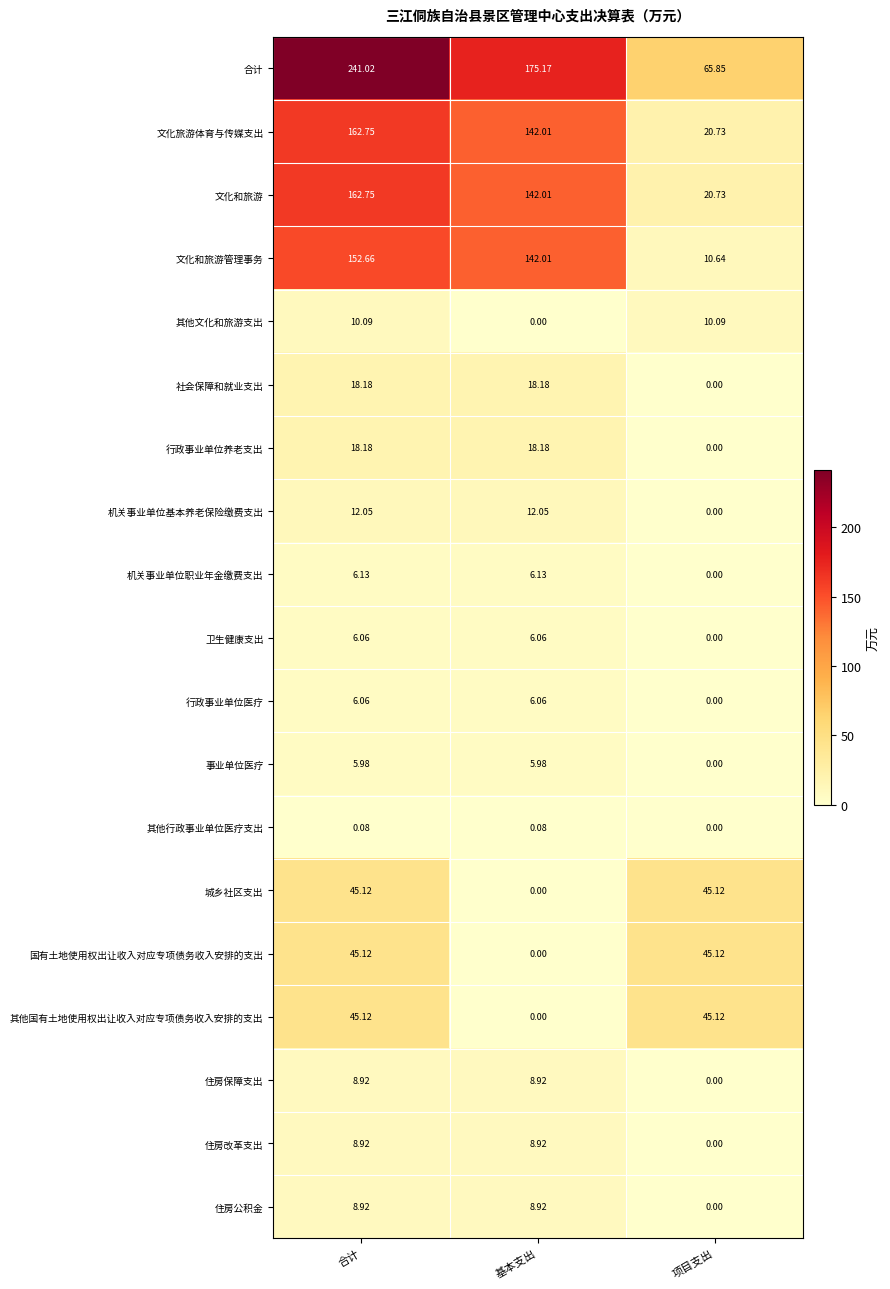

At which category is the sum across all series the highest?

合计